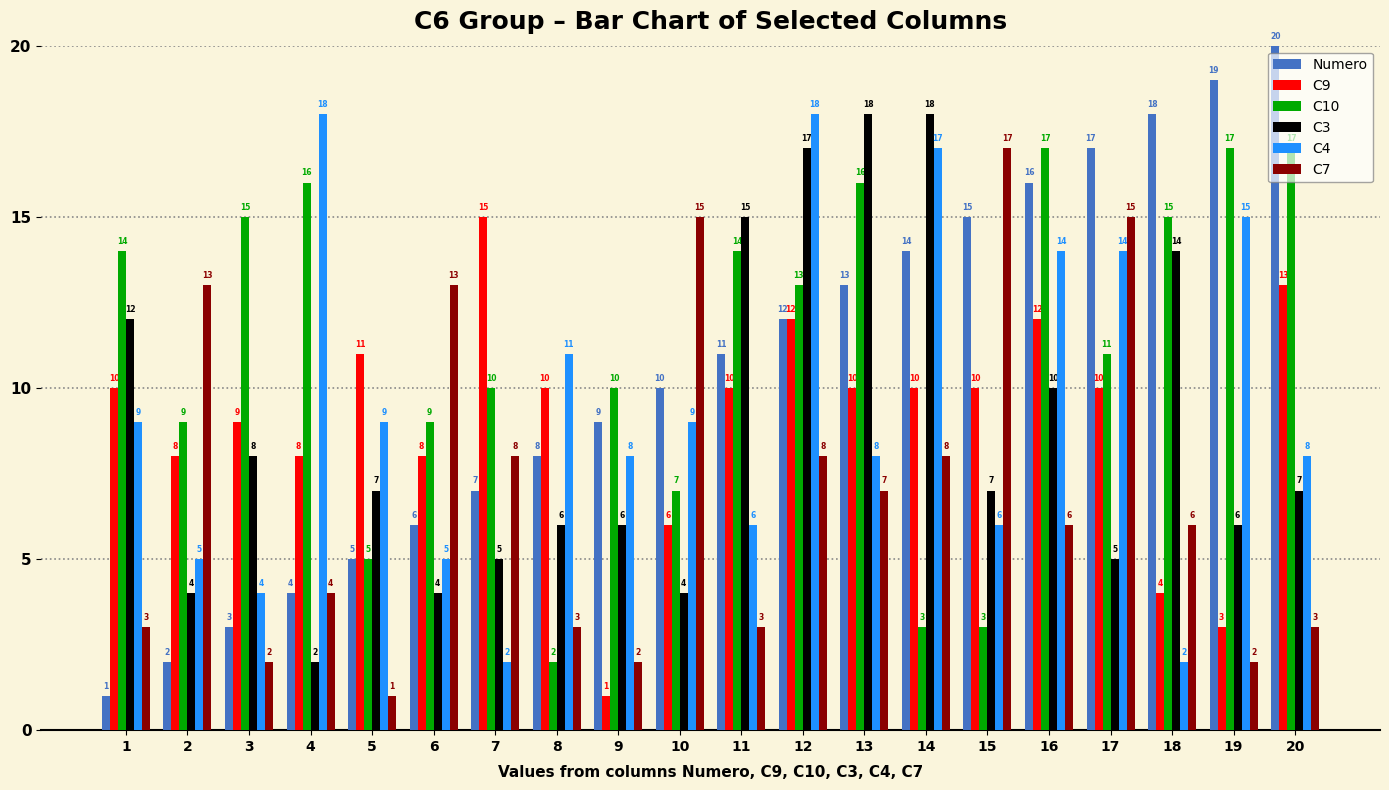

Which series changed the most between 11 and 20?

Numero